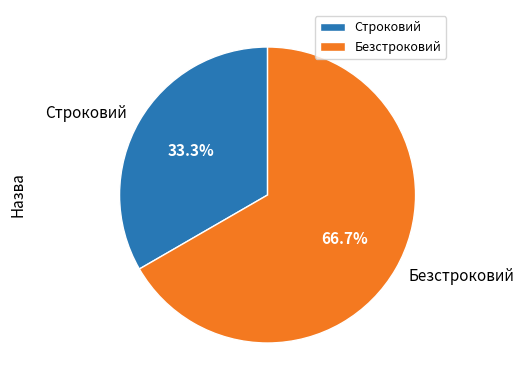

The Безстроковий slice represents 58% of the pie. True or false?

False